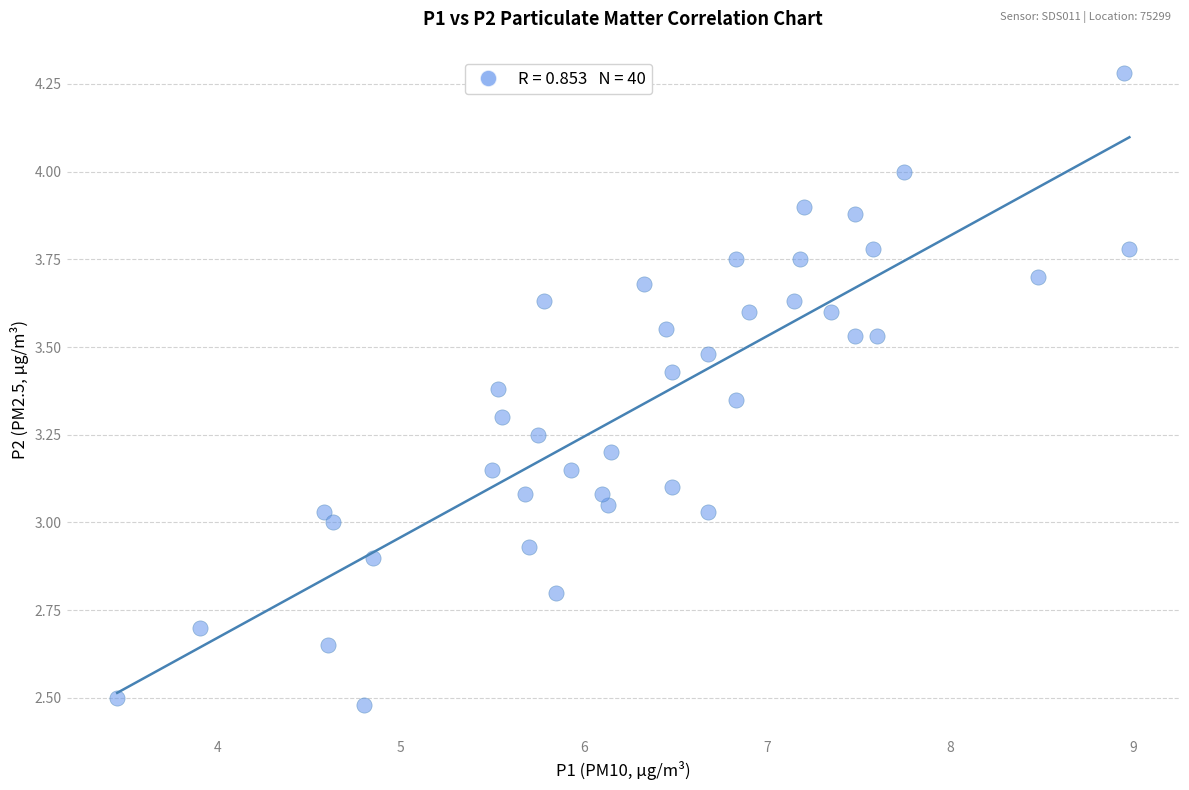

What is the range of Y values (max minus min)?

1.8